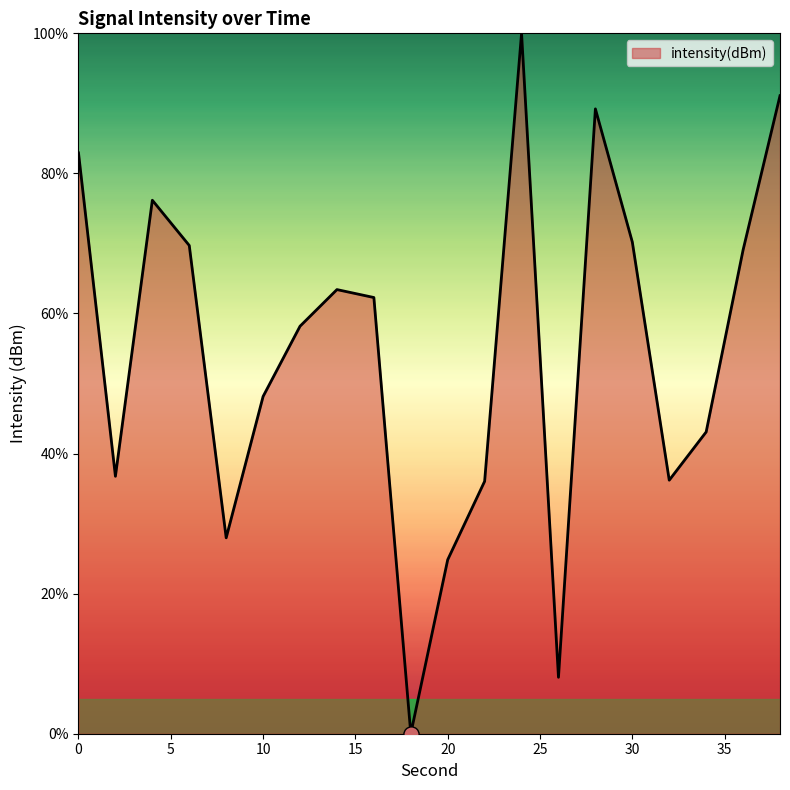

What is the difference between the maximum and minimum values?

100.0